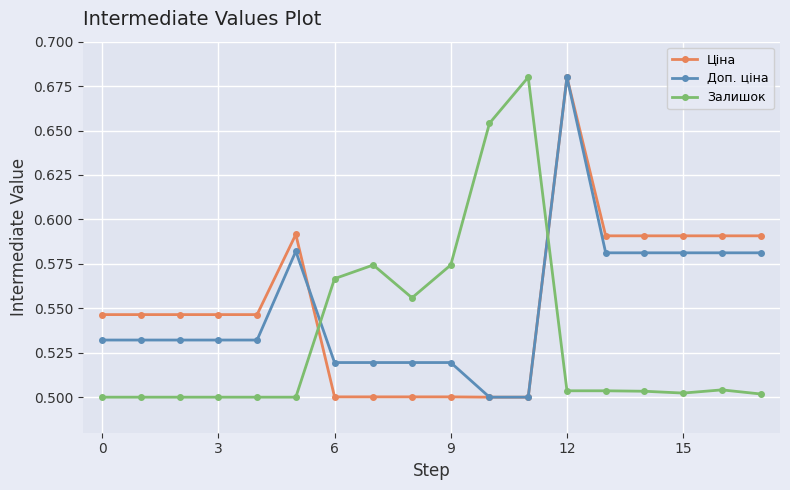

True or false: Доп. ціна has more than 0 interior local peaks.

True